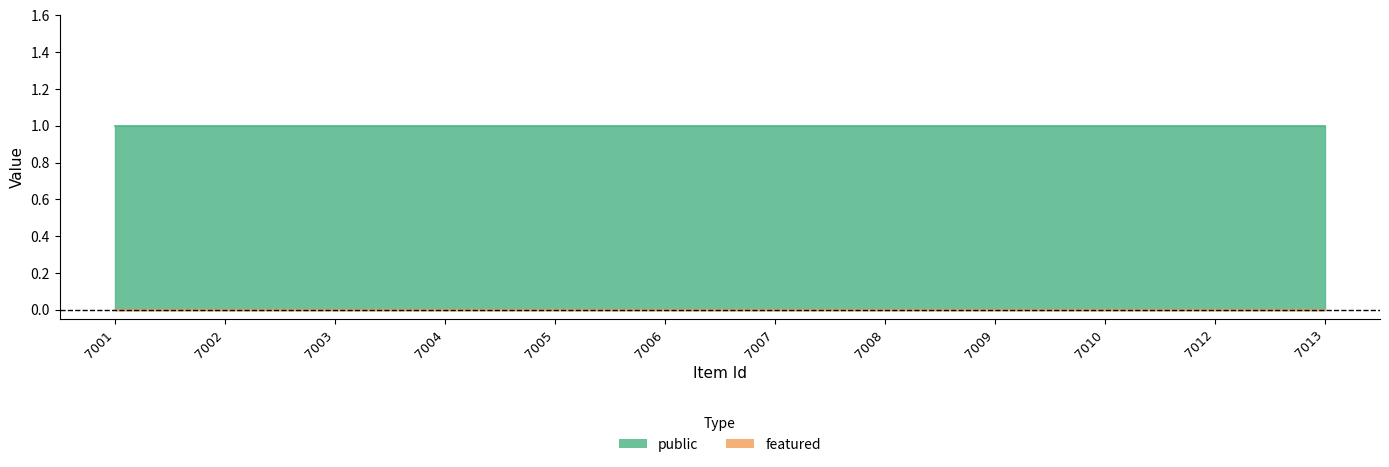

Which label corresponds to the smallest value in the chart?

7001